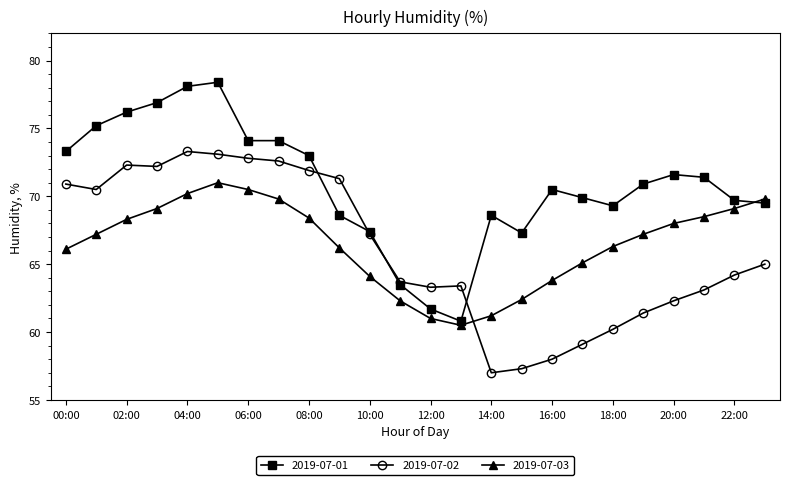

List the series in order of their peak value, highest first.

2019-07-01, 2019-07-02, 2019-07-03